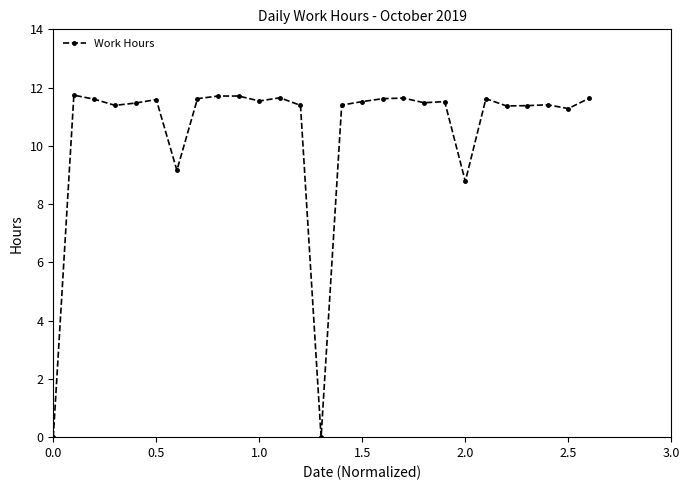

What is the average value?

10.5